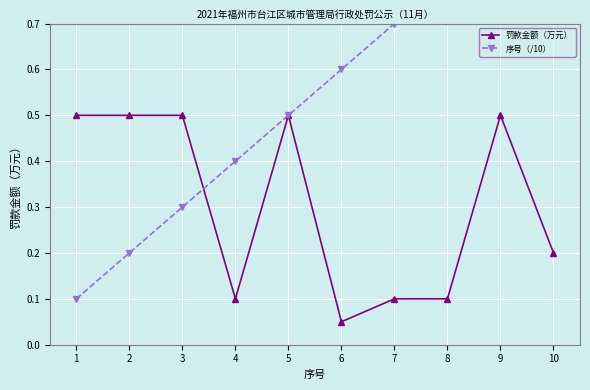

Which category has the lowest value in the 罚款金额（万元） series?

6